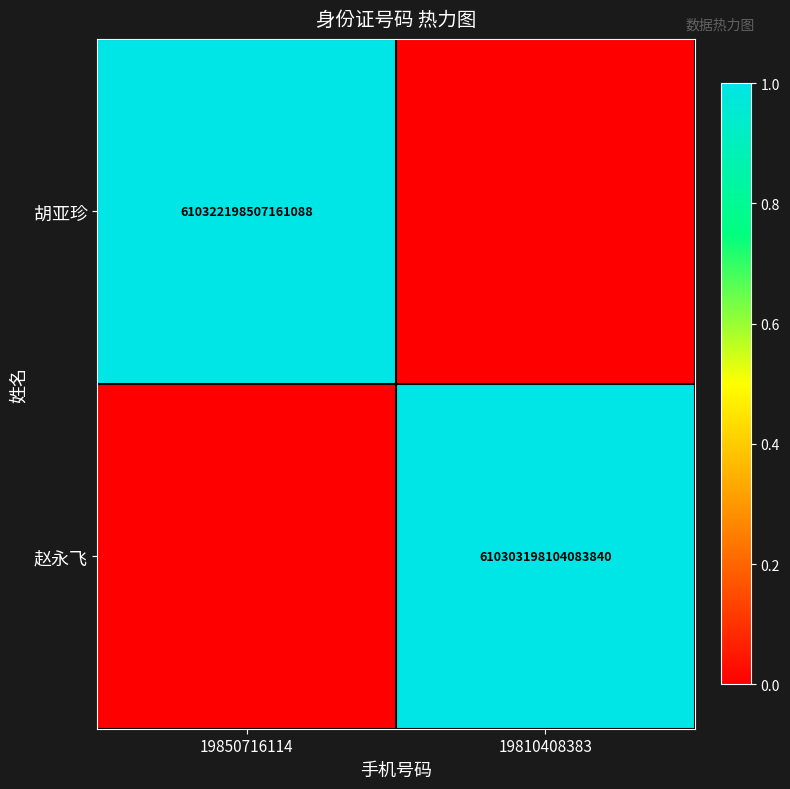

The 胡亚珍 series shows 610322198507161088 at 19850716114. True or false?

True